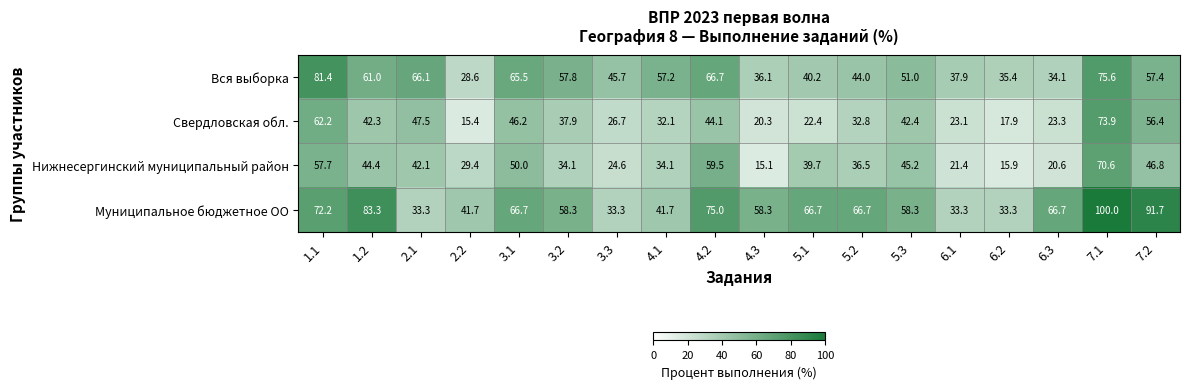

What is the maximum value shown in the chart?

100.0